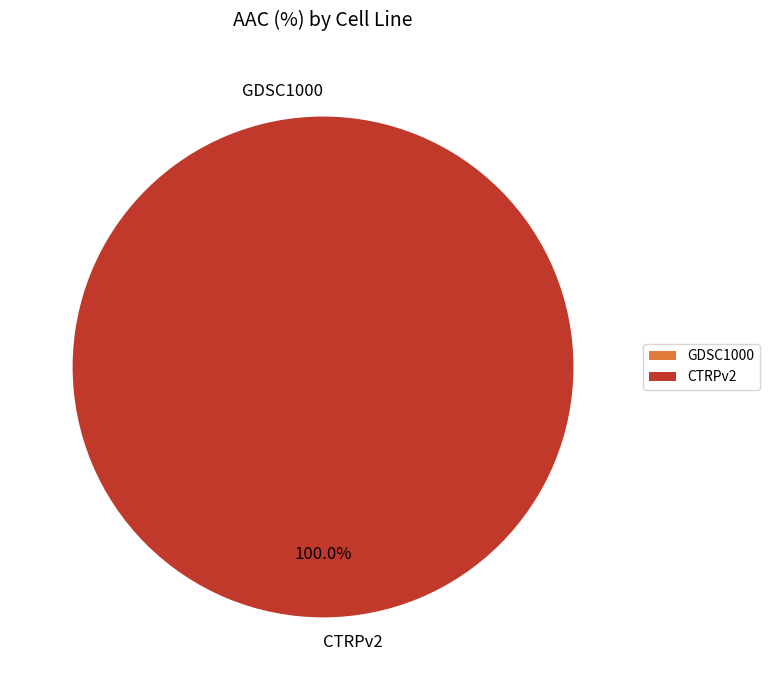

Rank the categories by value from highest to lowest.

CTRPv2, GDSC1000